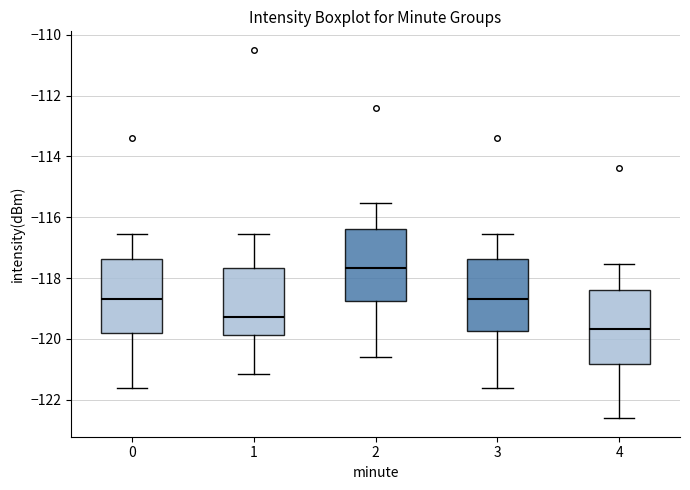

Where is the upper edge of the box at x = 1 on the y-axis? The values are not printed on the chart, so give them approximately, as read against the axis.

-117.6